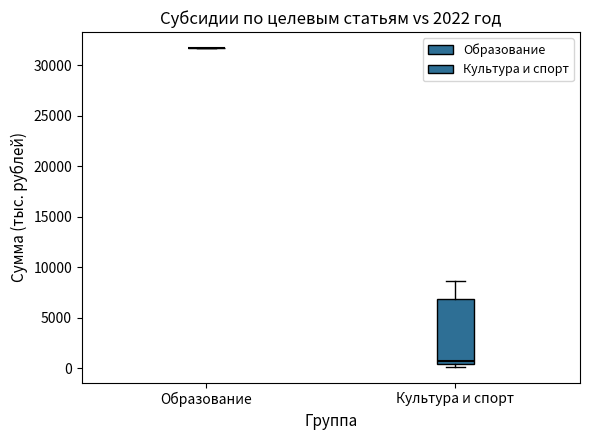

Reading left to right, read every box against the y-axis: the position of its median line, the range the box covers, and the ends of its whiskers. The values are not printed on the chart, so give them approximately, as read against the axis.

Образование: box collapsed to a line at 31500, whiskers 31500 to 31500
Культура и спорт: median 1000, box 500 to 7000, whiskers 0 to 8500